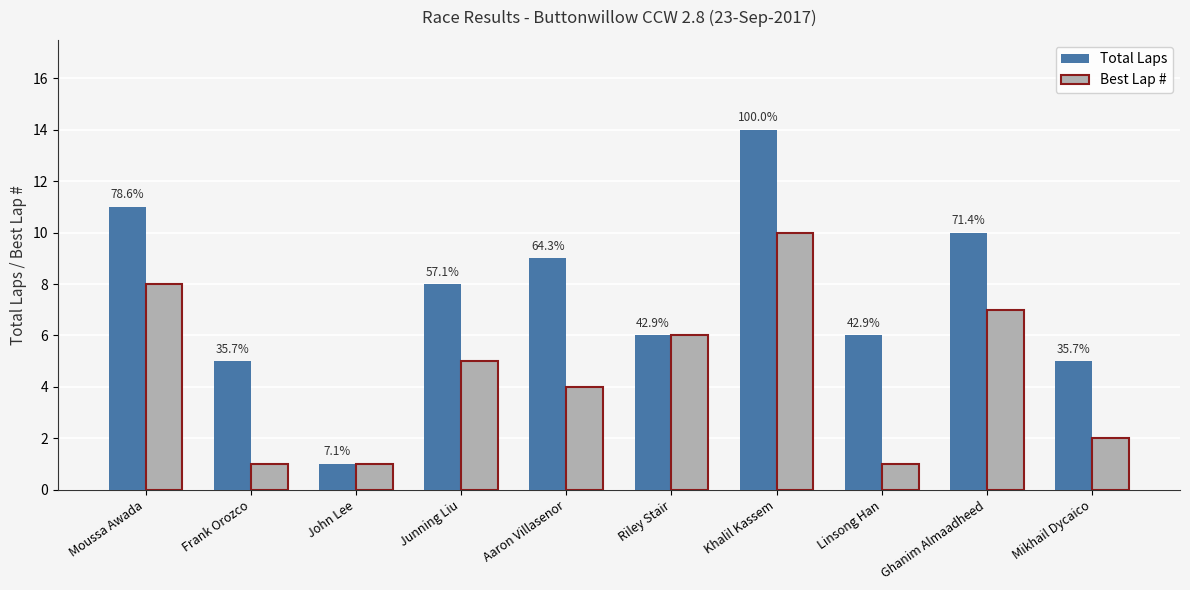

What is the difference between the highest and lowest values at Ghanim Almaadheed?

3